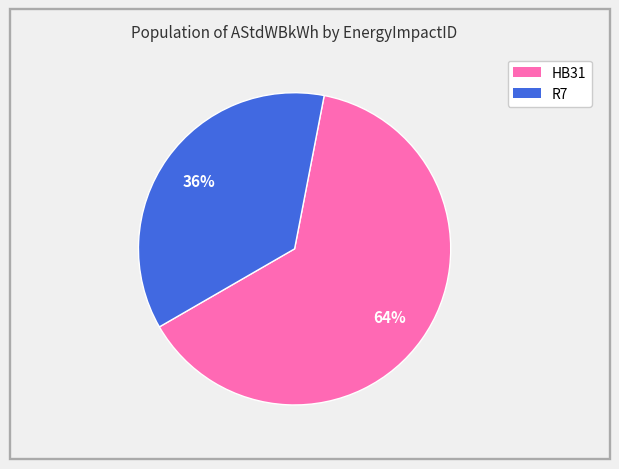

Which has a higher value, HB31 or R7?

HB31